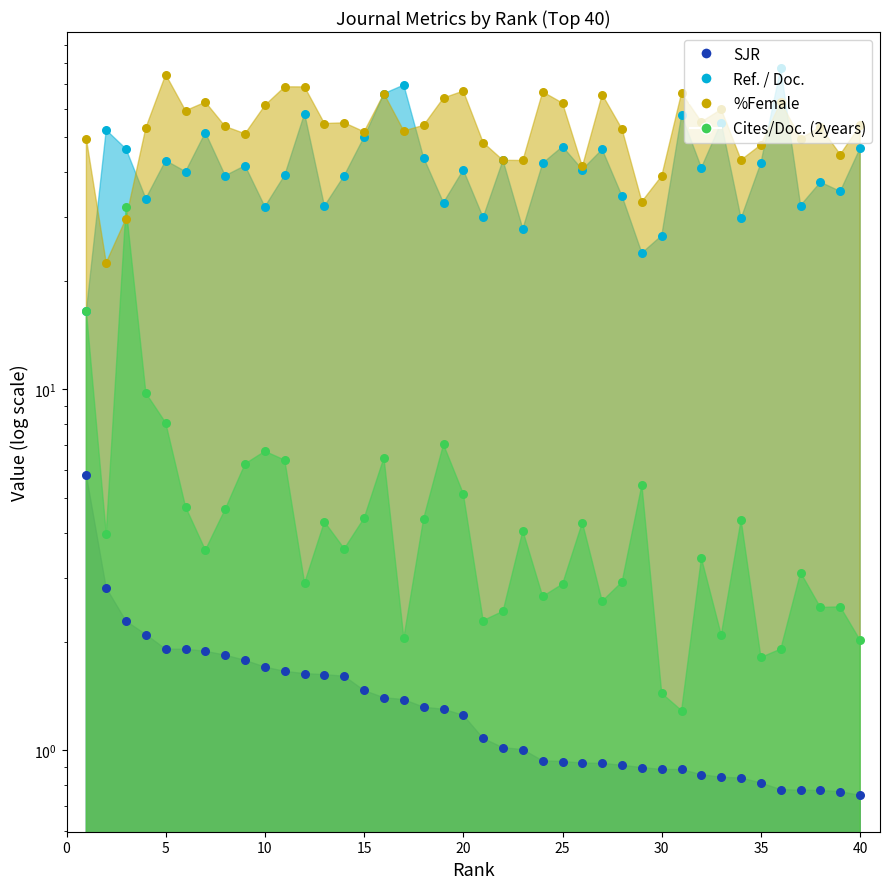

What is the total value across all series at 27?

115.3